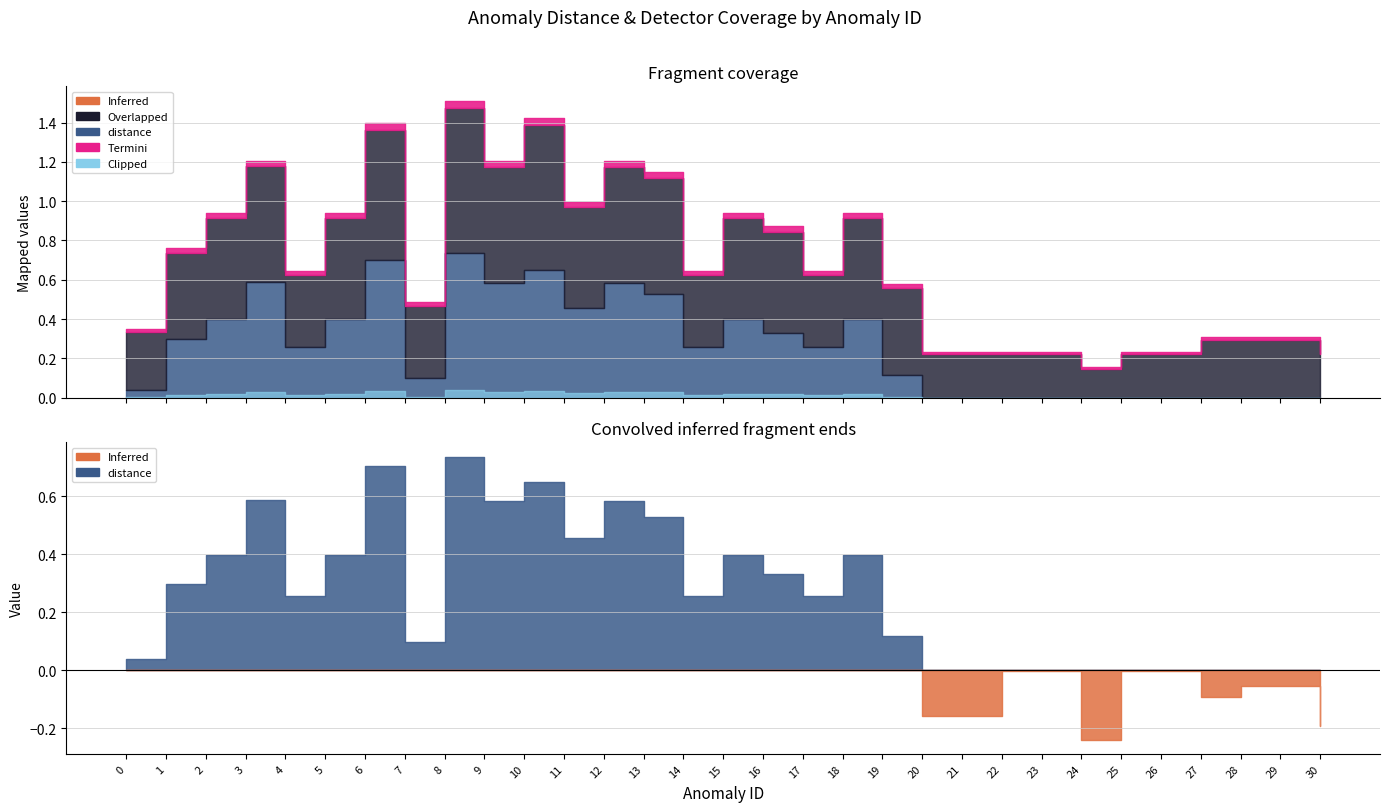

Count the number of categories in the chart.

31